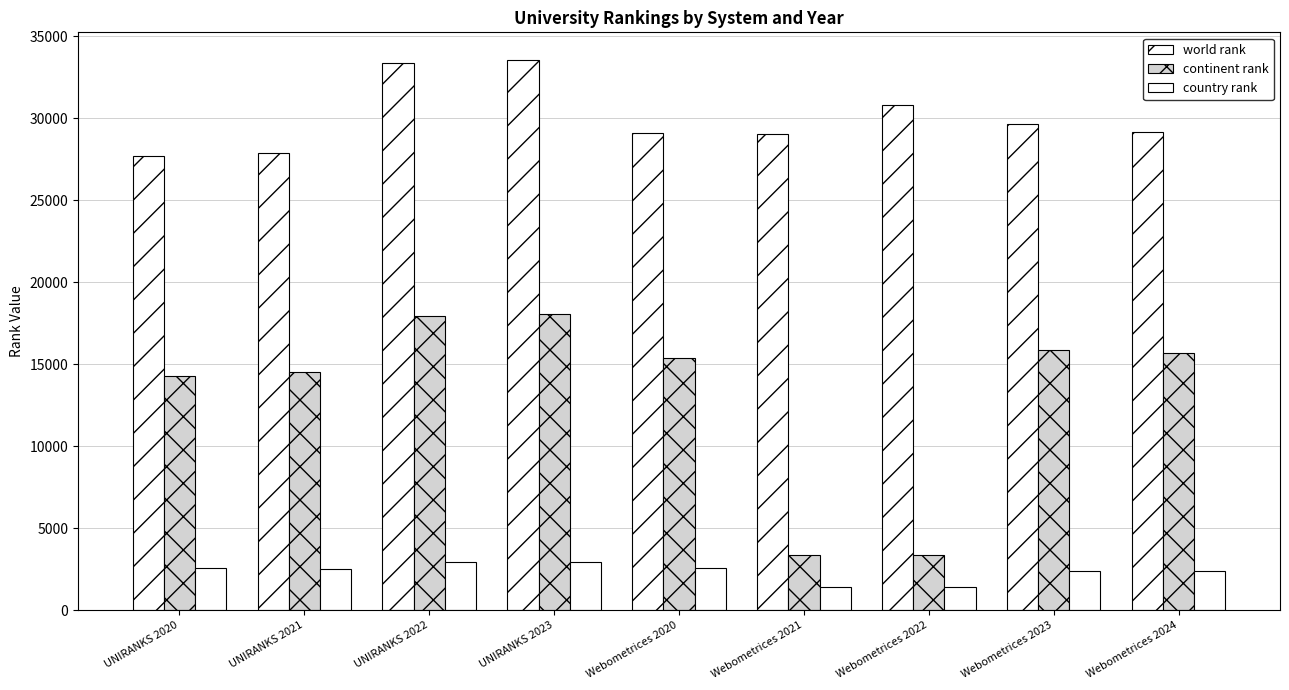

How many series are shown in this chart?

3